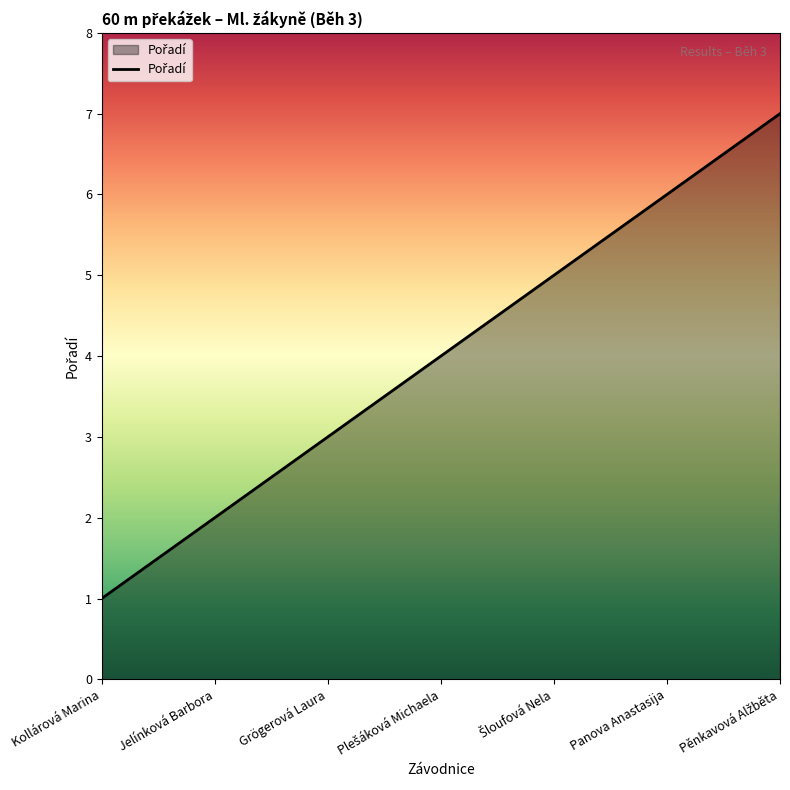

True or false: there are more than 2 points higher than both neighbors.

False